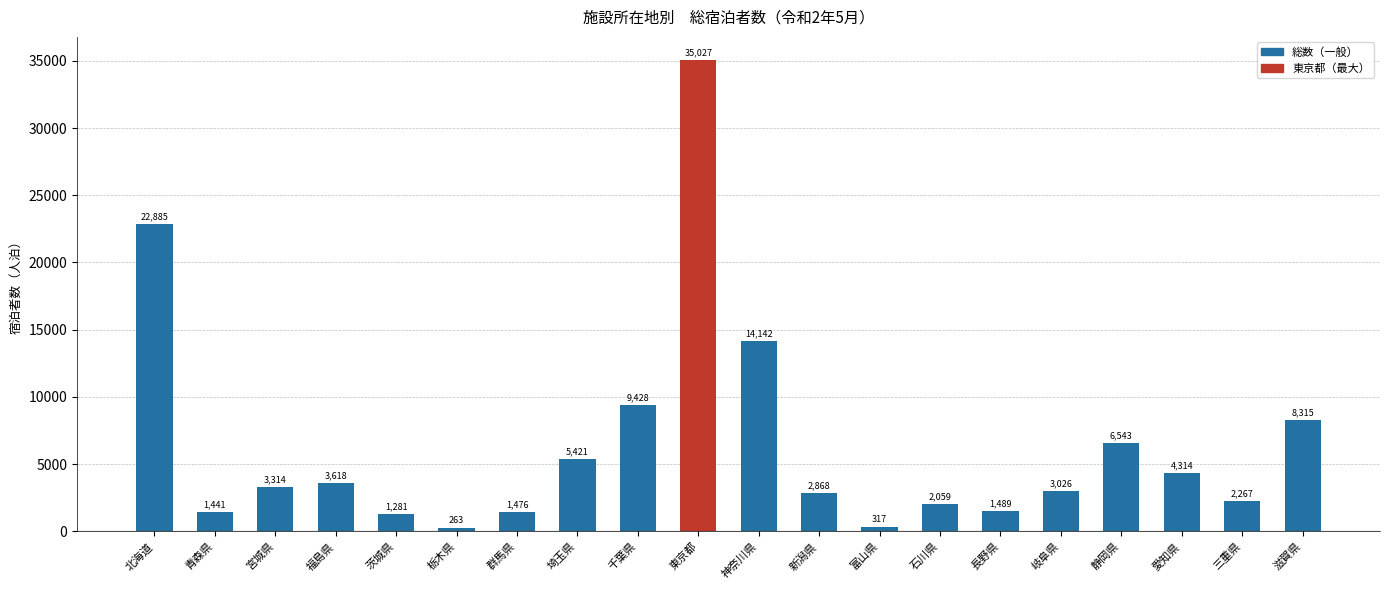

Where is the data nearest to the value 17645?

神奈川県